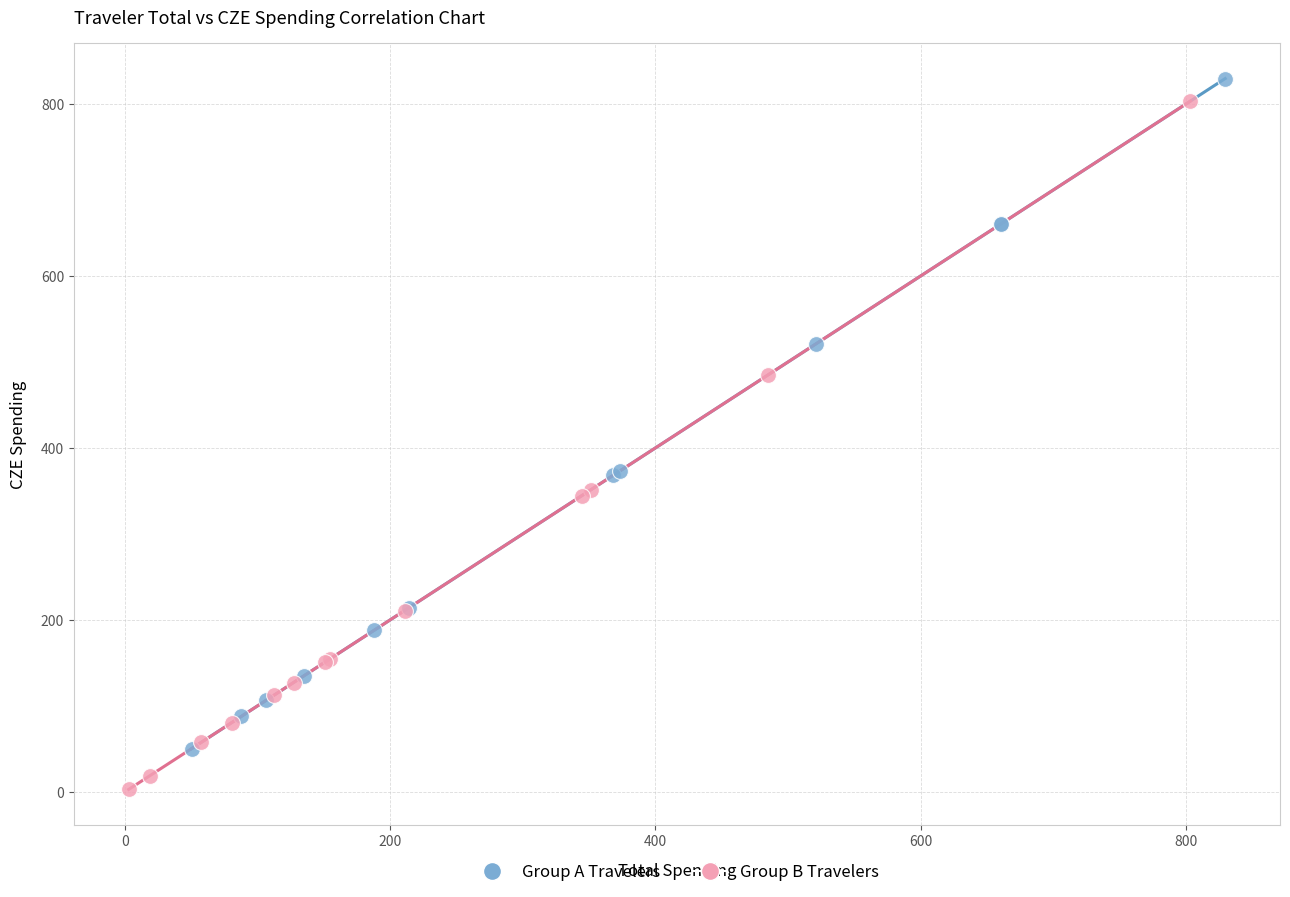

Which series reaches the minimum Y coordinate?

Group B Travelers